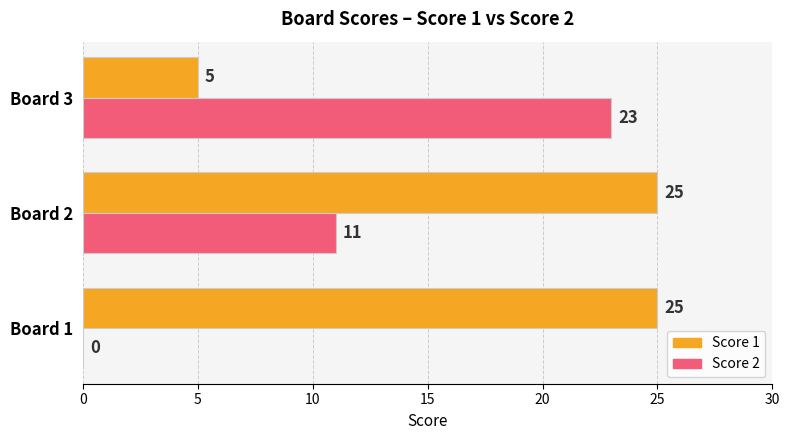

Which series has the largest total across all categories?

Score 1